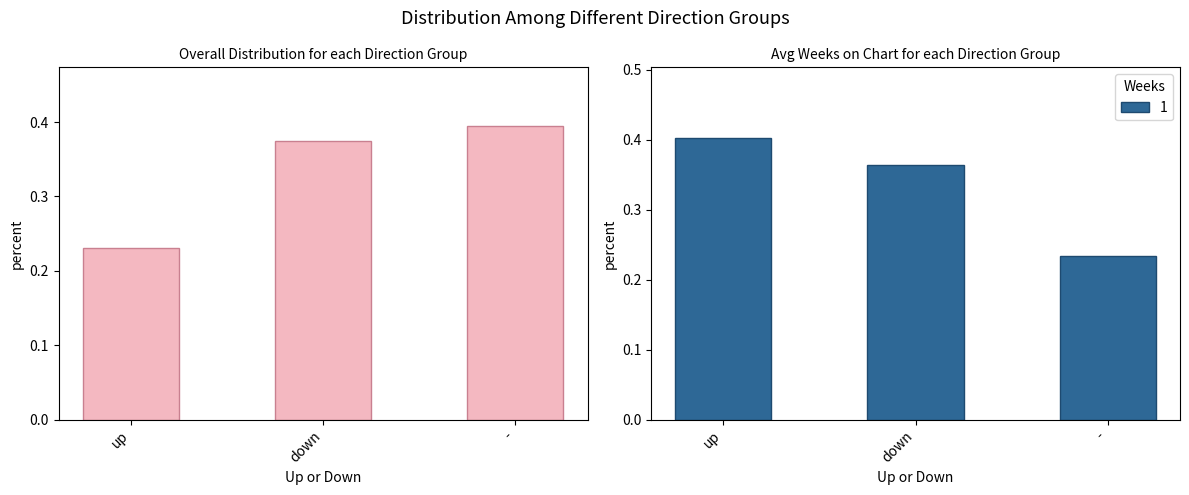

What is the change in value from up to -?

+0.2